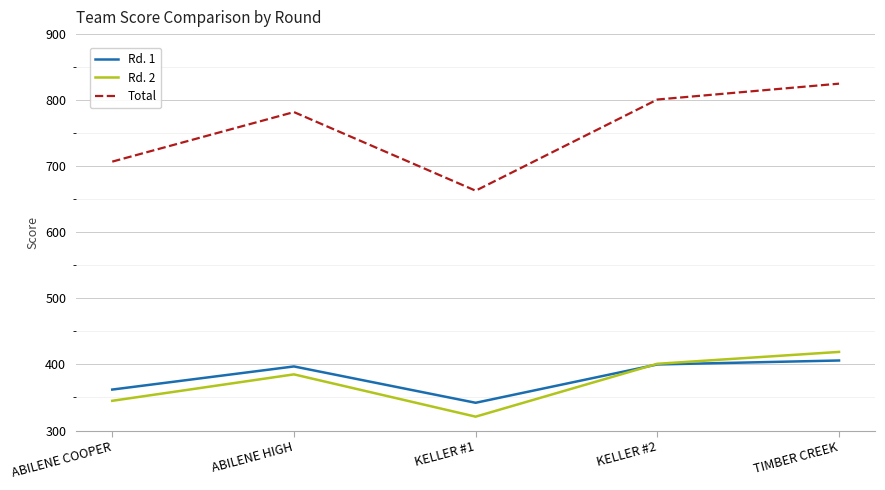

What is the difference between the highest and lowest values at ABILENE HIGH?

397